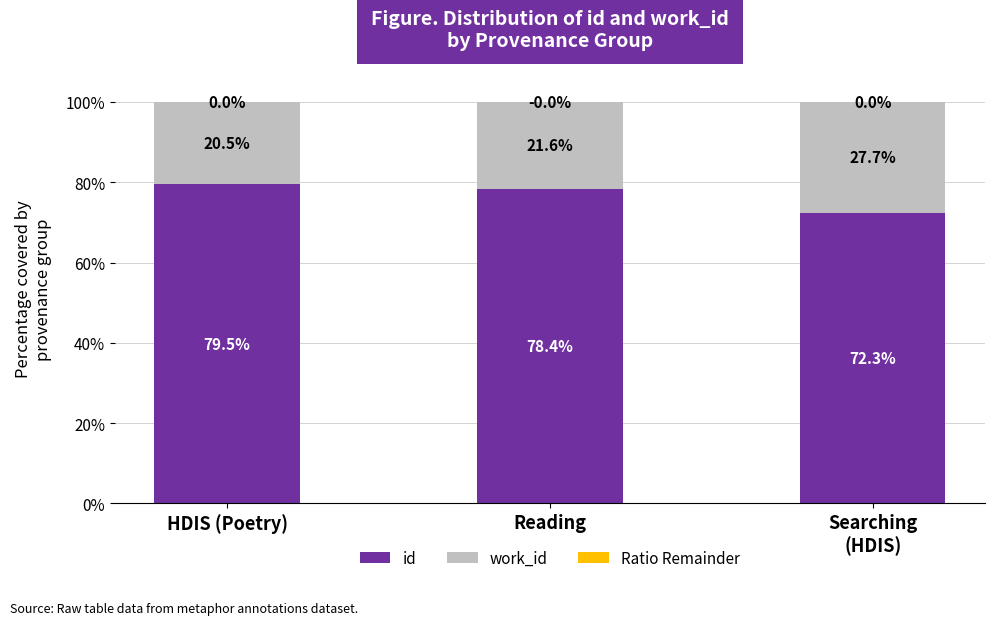

What is the difference between the maximum and second lowest values in the id series?

1.1